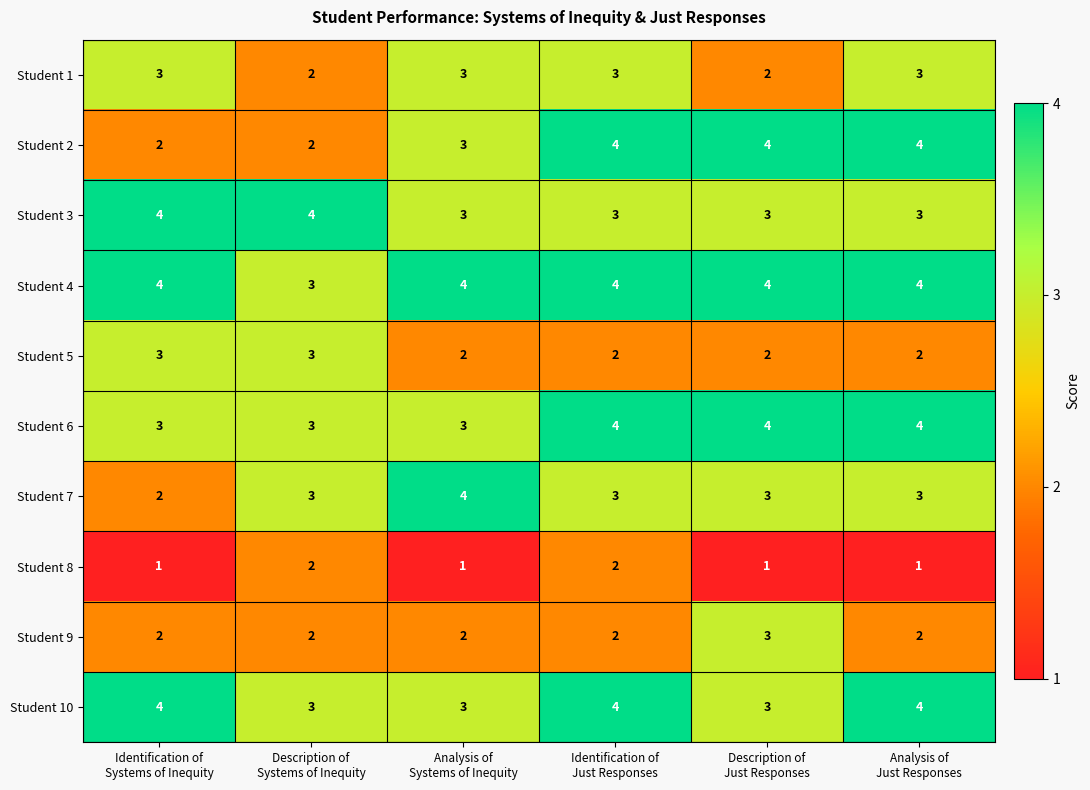

What is the sum of all Student 1 values?

16